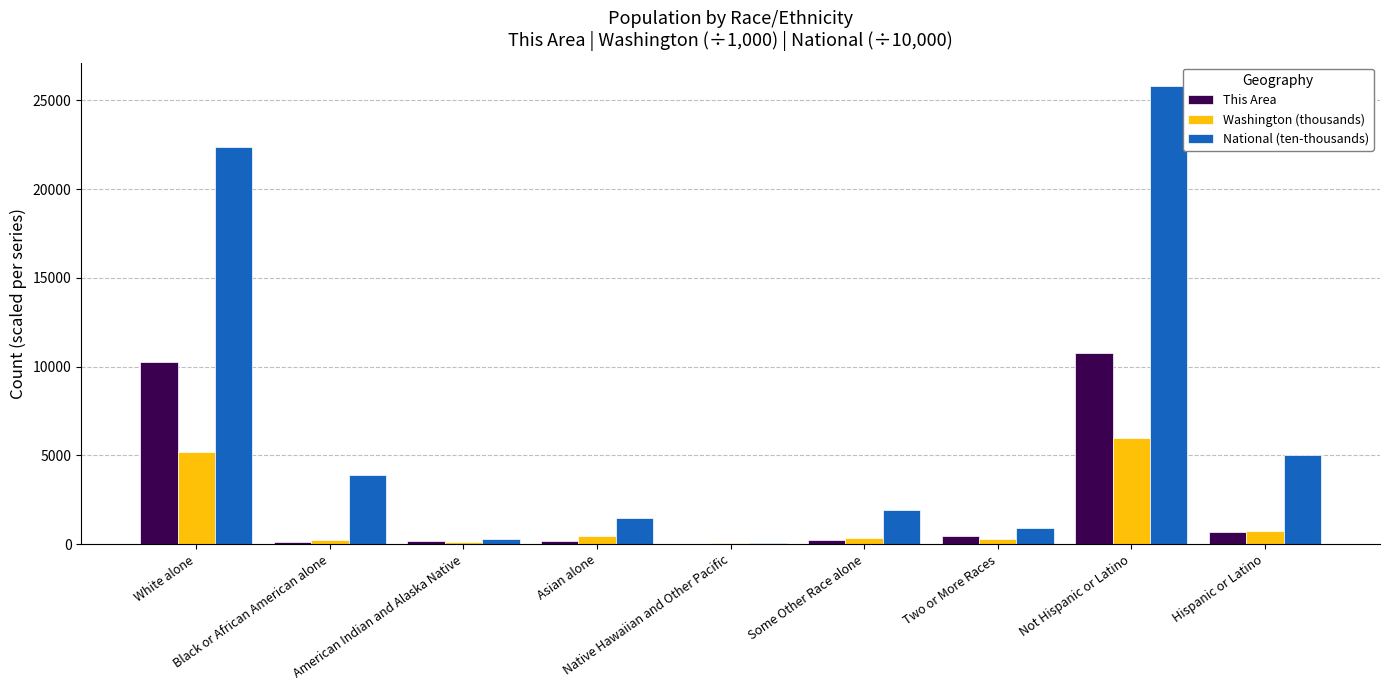

Are the bars grouped side by side (vs. stacked)?

Yes